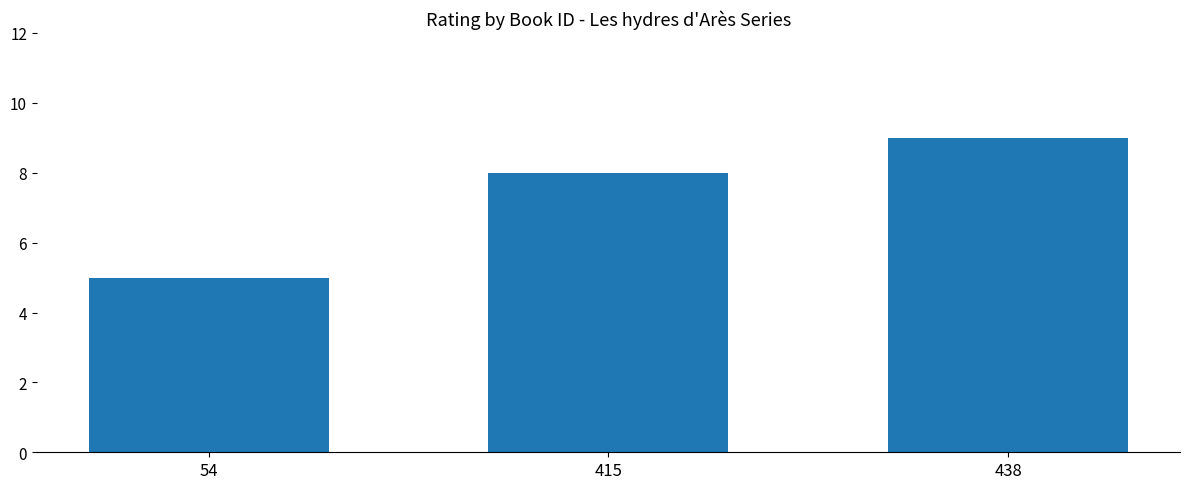

How many distinct data groups are displayed?

1